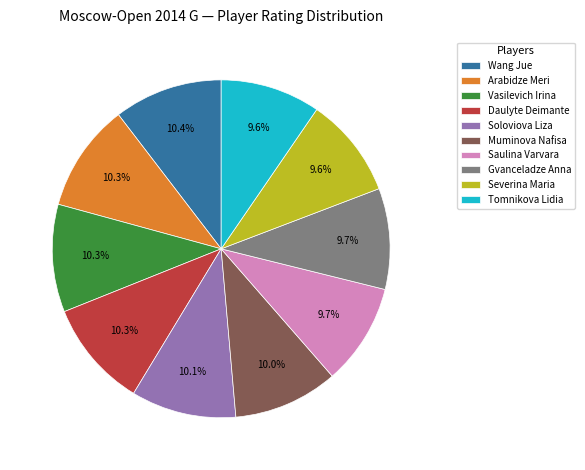

To the nearest percent, what is the difference between the largest and smallest slice percentages?

1%